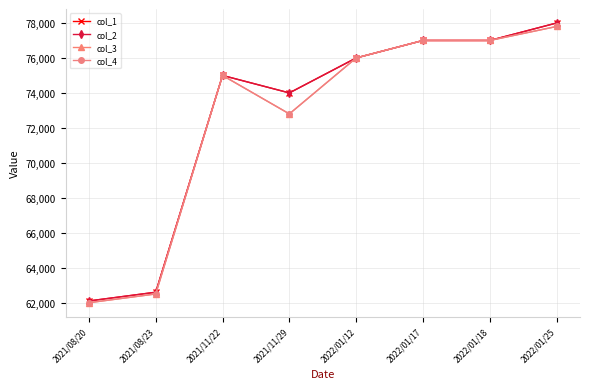

What is the greatest value displayed?

78000